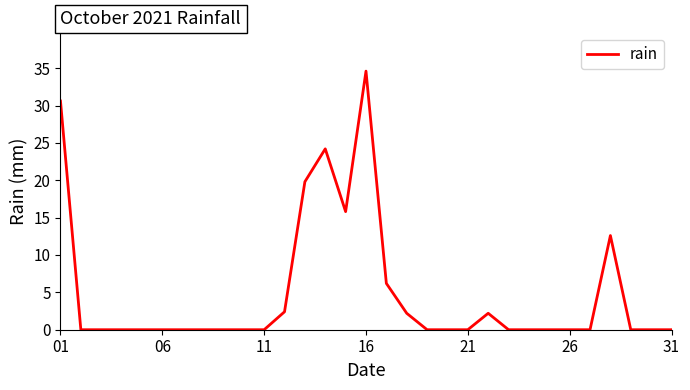

What is the greatest value displayed?

34.6